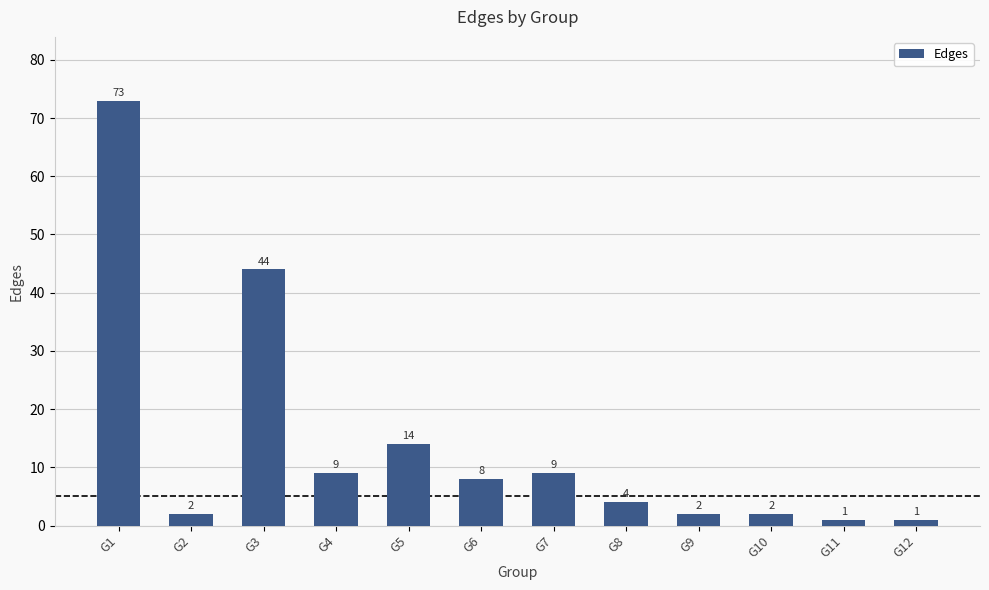

At which category does the chart reach its peak across all series?

G1